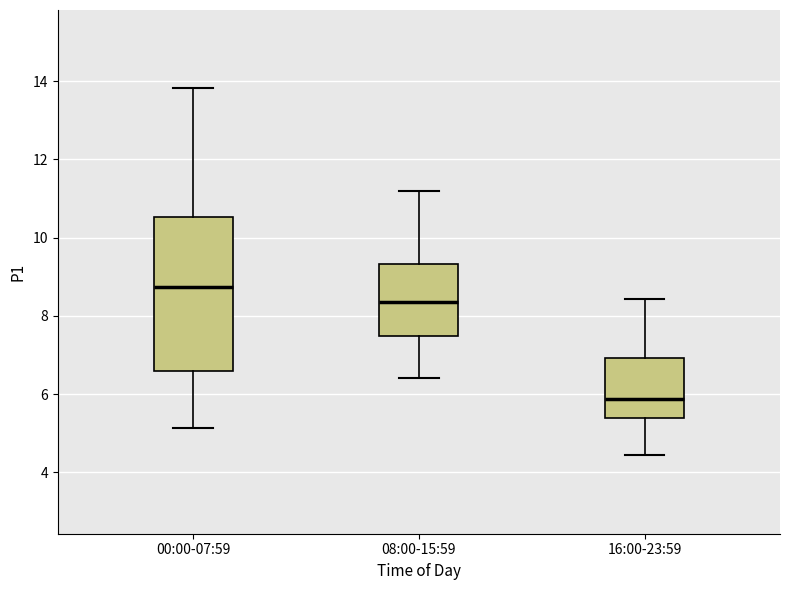

Where is the lower edge of the box for 00:00-07:59 on the y-axis? The values are not printed on the chart, so give them approximately, as read against the axis.

6.6